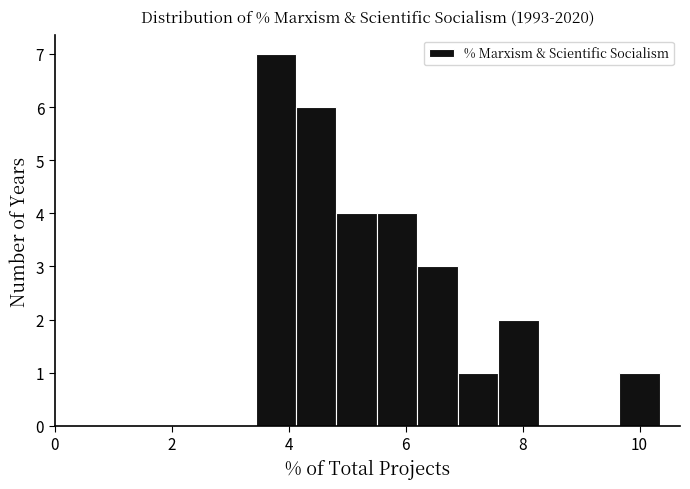

Read against the x-axis, roughly where is the centre of the tallest bar?

3.8